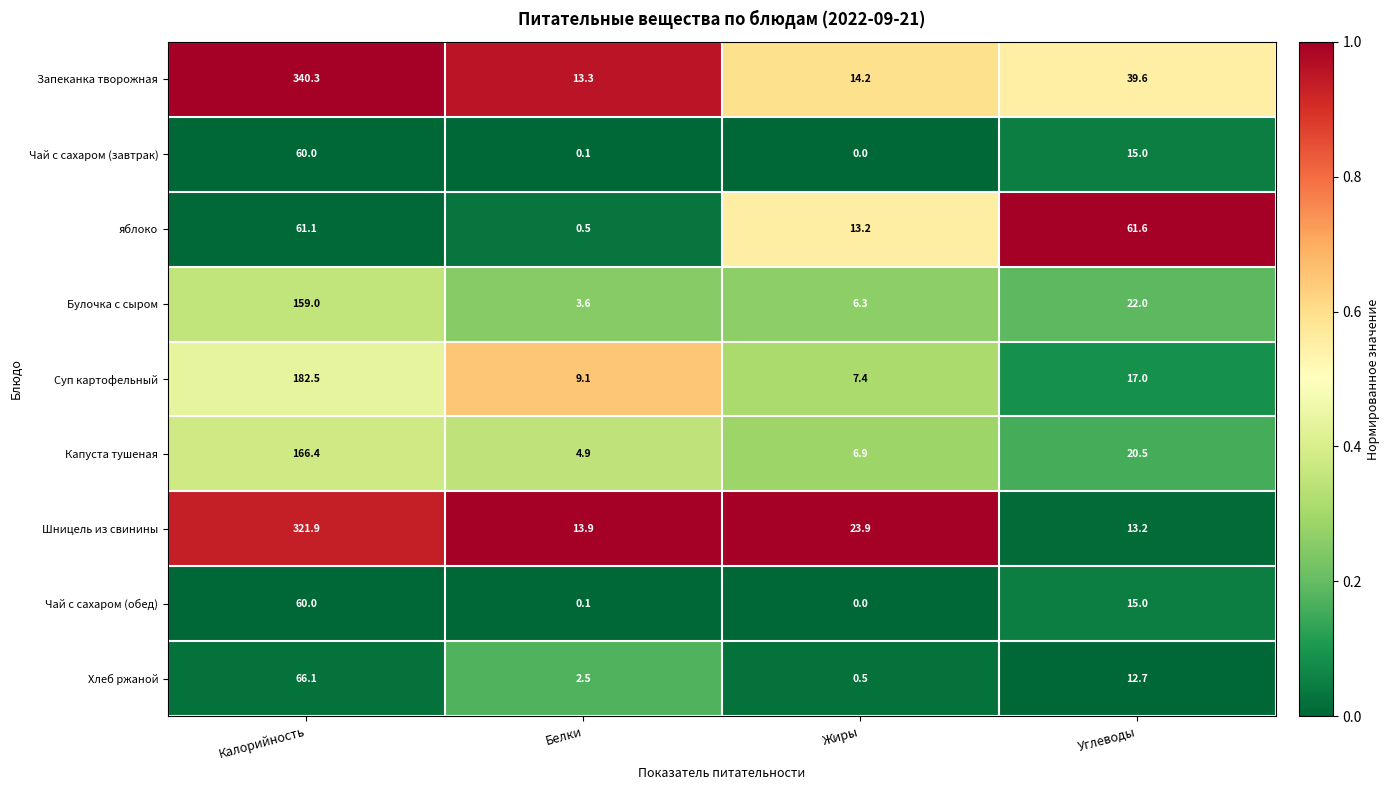

What is the difference between the second highest and minimum values in the Шницель из свинины series?

10.7